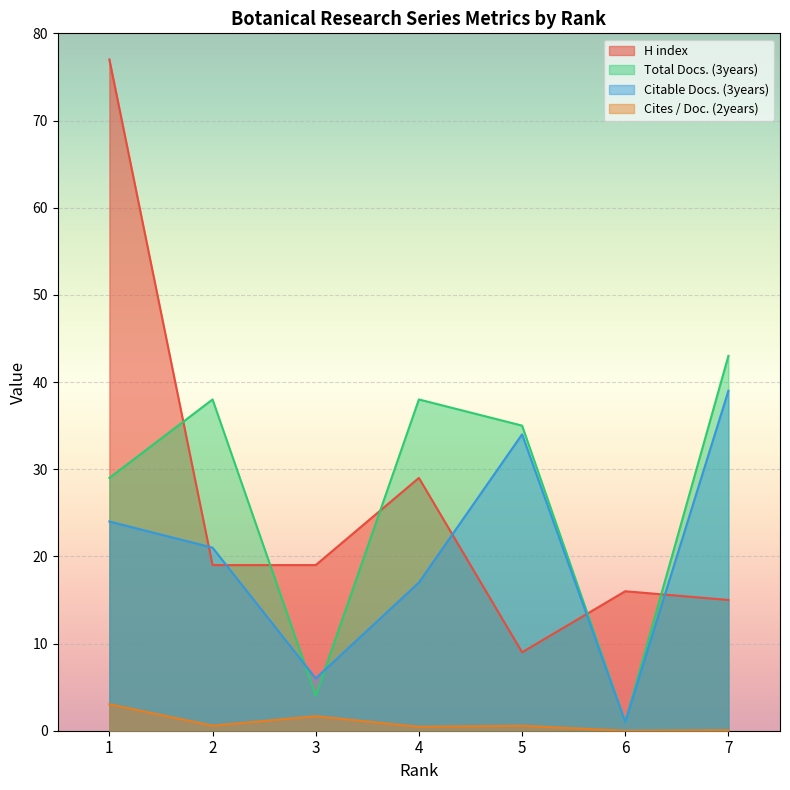

What is the value of the Cites / Doc. (2years) point at the 4th from the left?

0.5